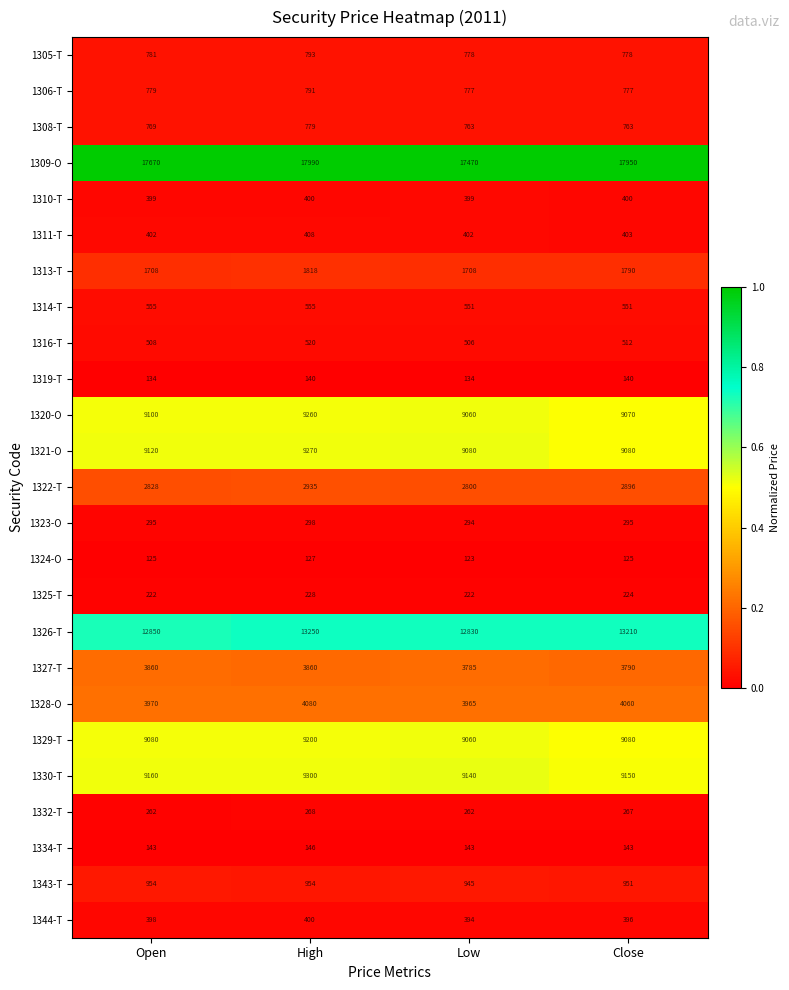

True or false: 1316-T has a value of 251 at High.

False